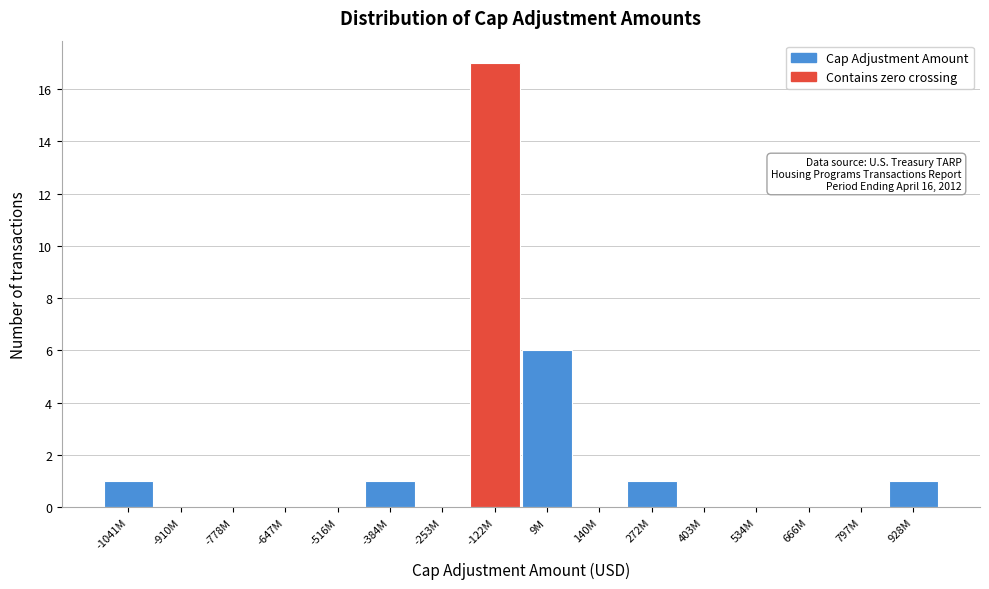

At which category does the chart reach its peak across all series?

-122M